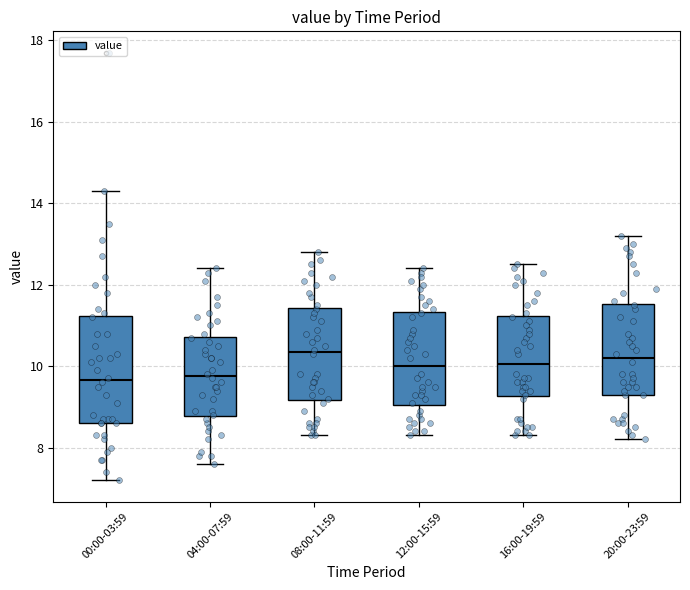

Reading left to right, read every box against the y-axis: the position of its median line, the range the box covers, and the ends of its whiskers. The values are not printed on the chart, so give them approximately, as read against the axis.

00:00-03:59: median 9.6, box 8.6 to 11.2, whiskers 7.2 to 14.4
04:00-07:59: median 9.8, box 8.8 to 10.8, whiskers 7.6 to 12.4
08:00-11:59: median 10.4, box 9.2 to 11.4, whiskers 8.4 to 12.8
12:00-15:59: median 10.0, box 9.0 to 11.4, whiskers 8.4 to 12.4
16:00-19:59: median 10.0, box 9.2 to 11.2, whiskers 8.4 to 12.6
20:00-23:59: median 10.2, box 9.4 to 11.6, whiskers 8.2 to 13.2